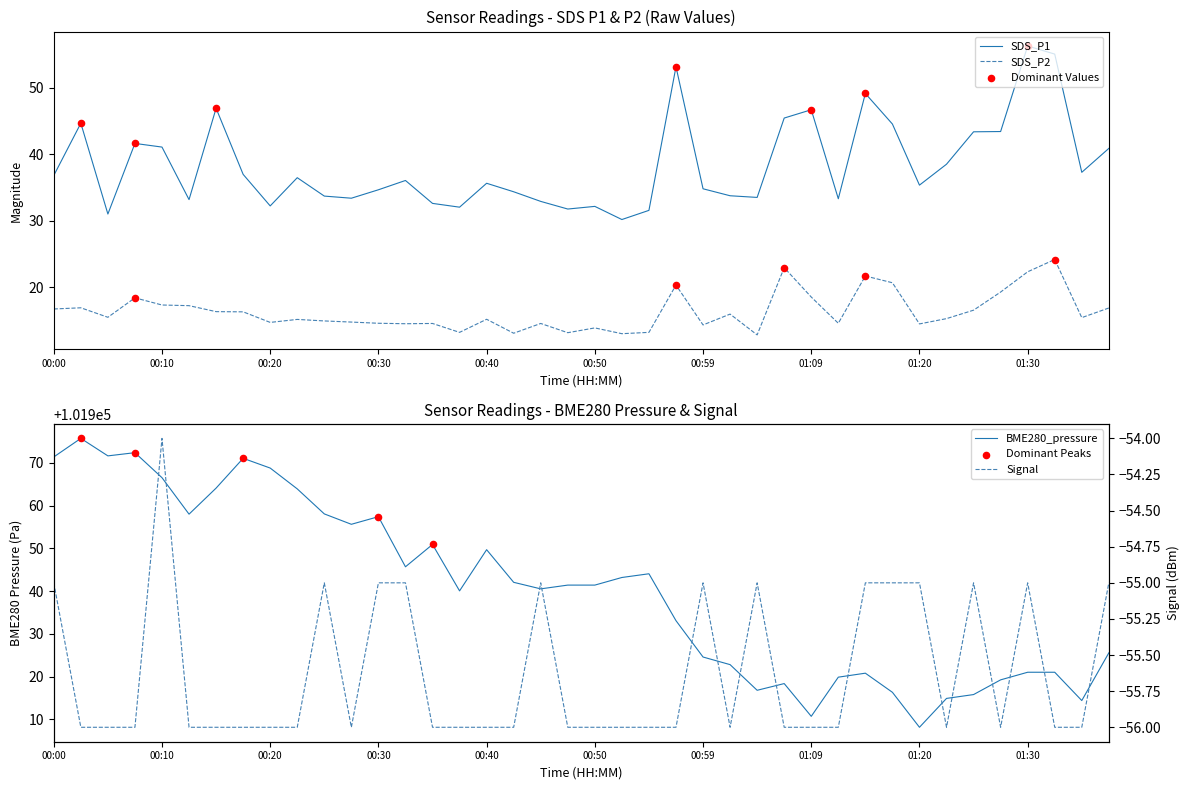

At which category is the sum across all series the highest?

00:03